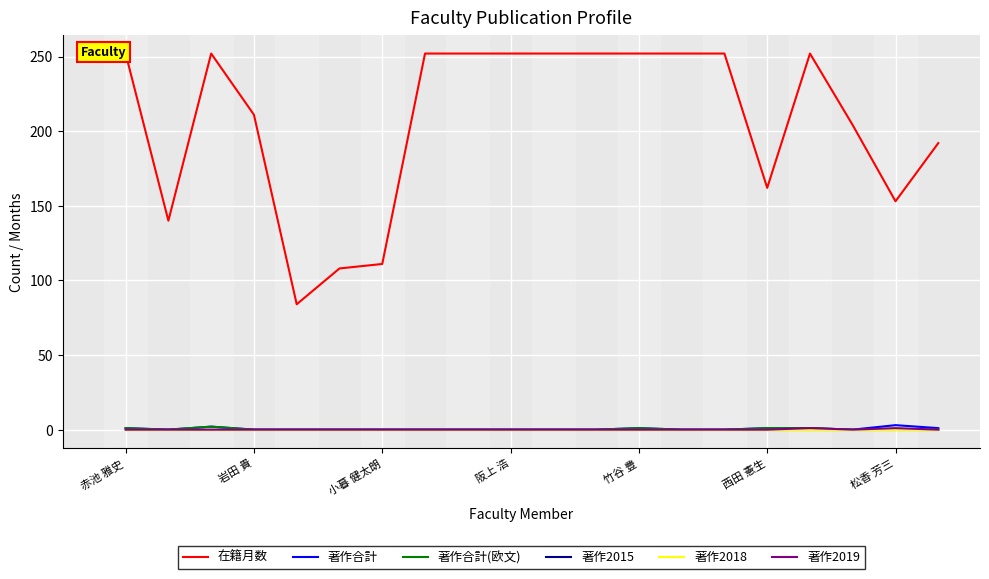

Between 16 and 18, which series saw the biggest shift?

在籍月数